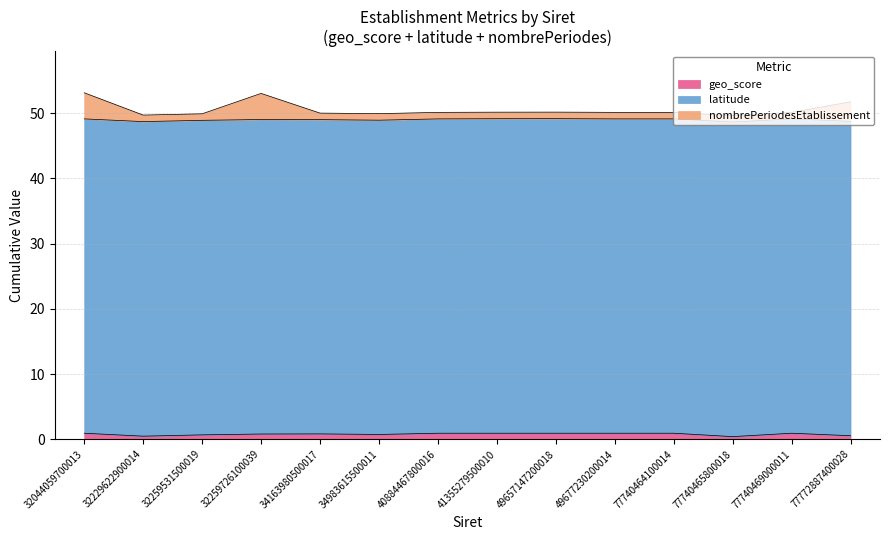

At which label does nombrePeriodesEtablissement first exceed 50?

32044059700013